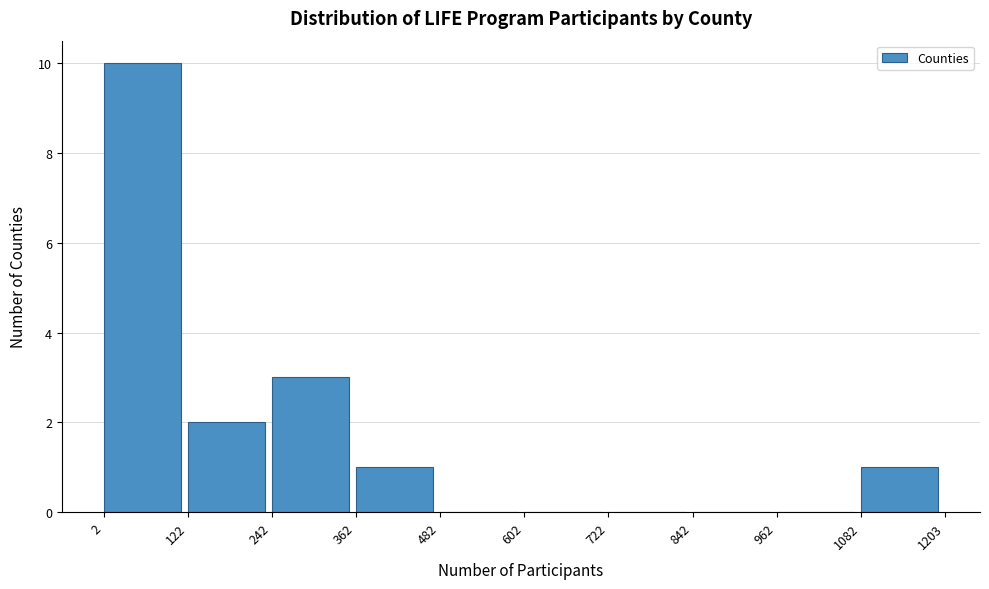

What is the height of the bar covering 242 to 362 on the x-axis? The values are not printed on the chart, so give them approximately, as read against the axis.

3